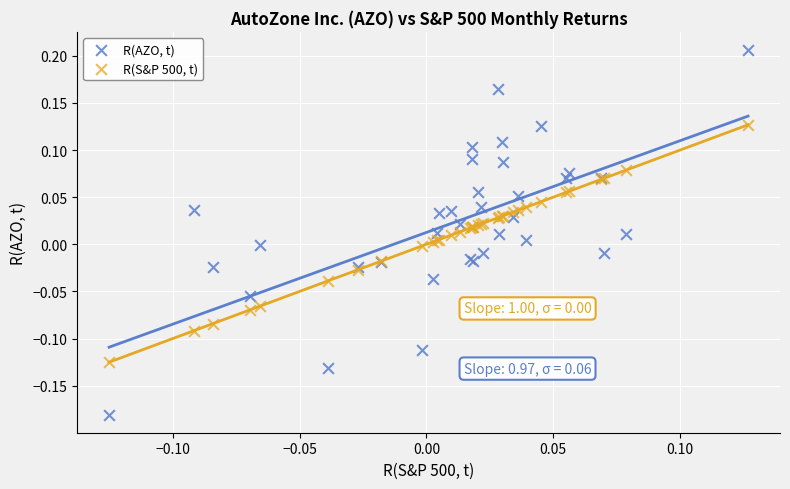

Which series reaches the maximum Y coordinate?

R(AZO, t)